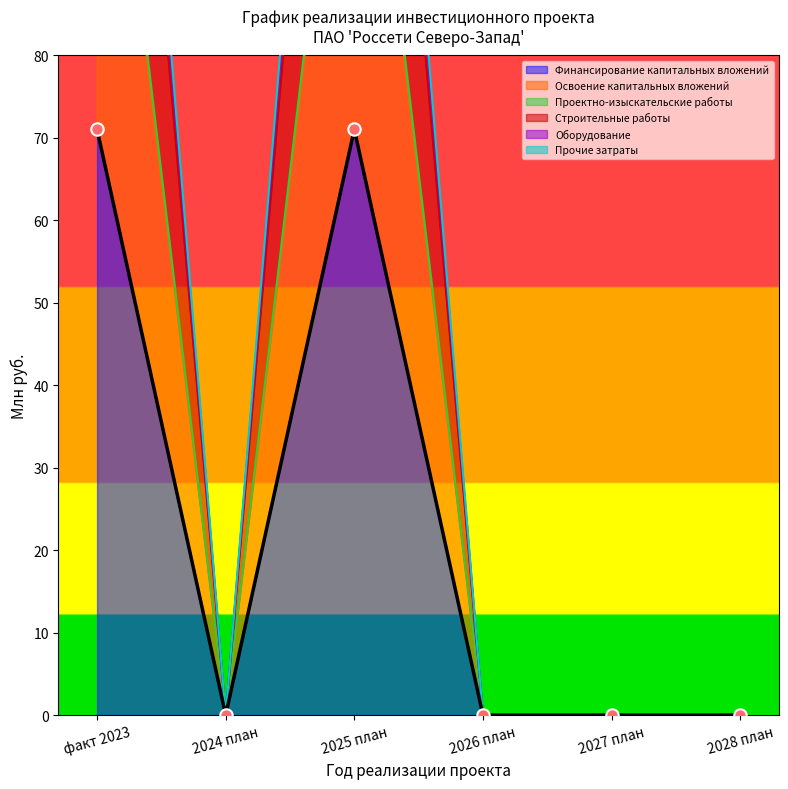

Which series contains the highest Y value?

Проектно-изыскательские работы